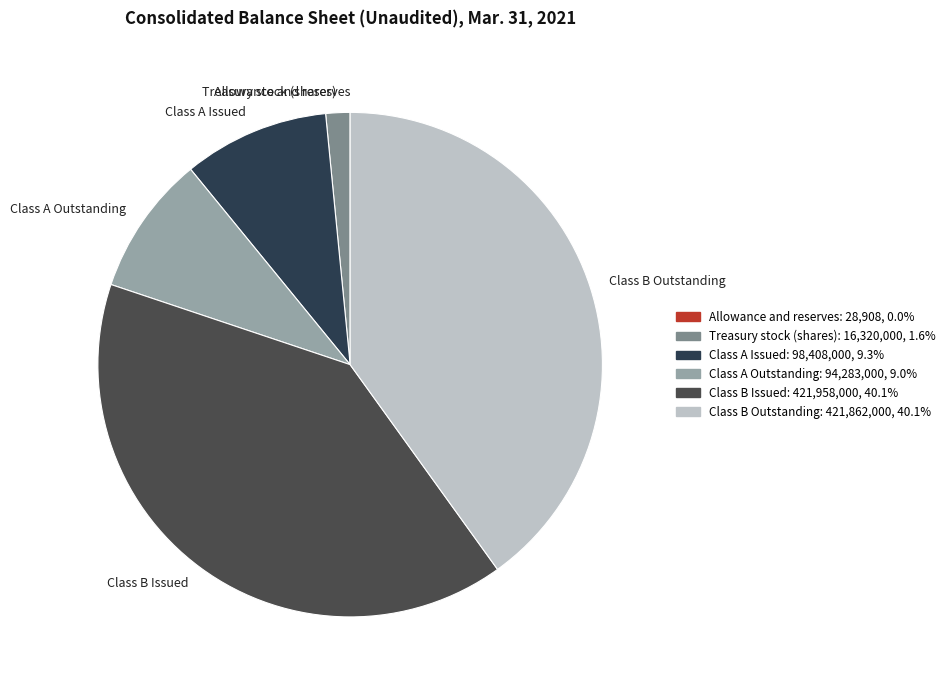

The Class B Issued slice represents 40% of the pie. True or false?

True